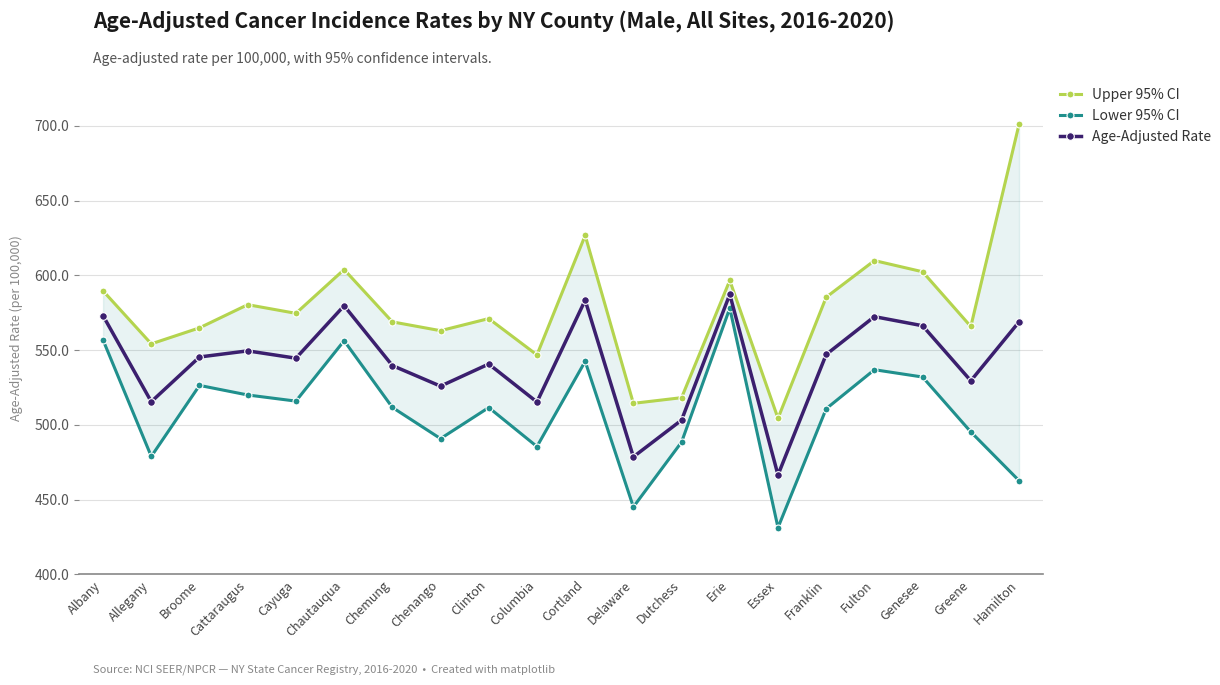

What is the difference between the second highest and minimum values in the Age-Adjusted Rate series?

116.9